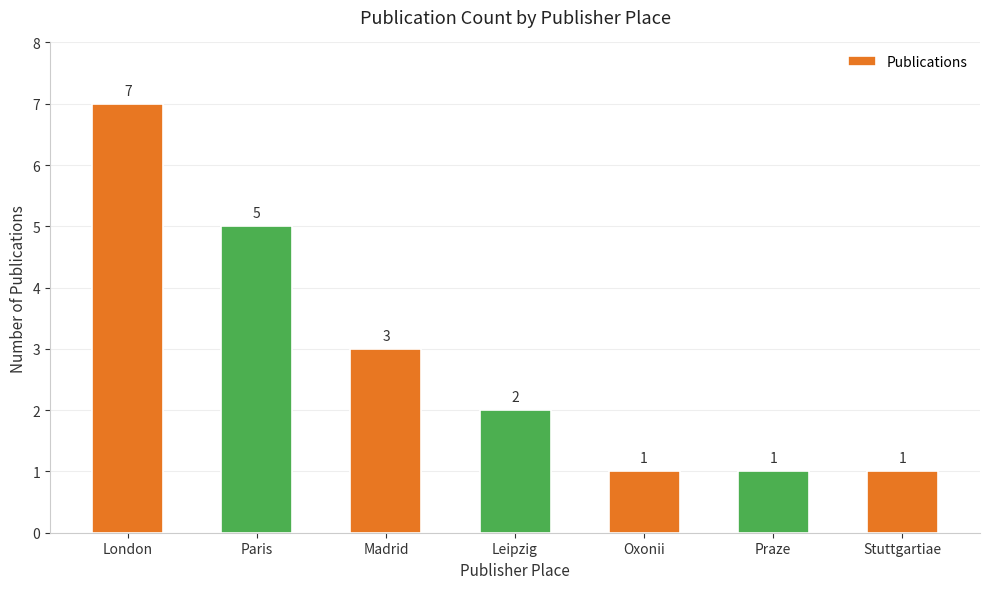

Which label corresponds to the largest value in the chart?

London